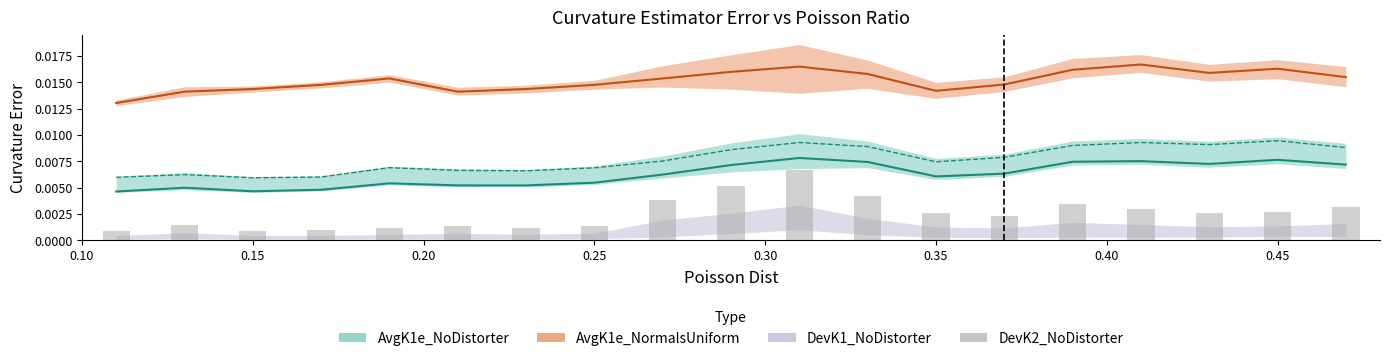

Are the bars grouped side by side (vs. stacked)?

No